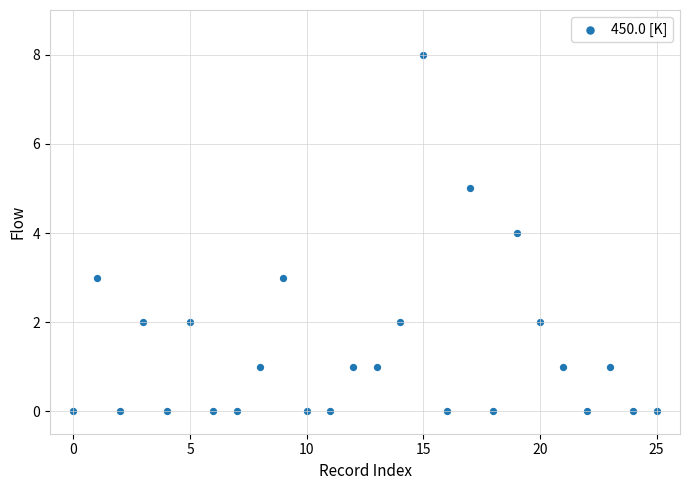

How many points are shown in the scatter plot?

26